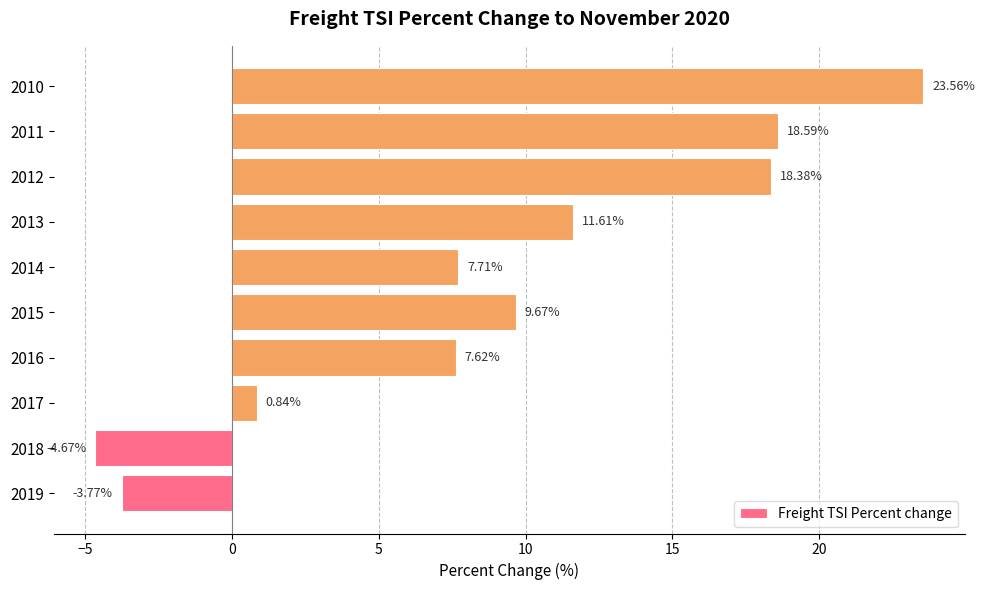

What is the change in value from 2011 to 2010?

+5.0